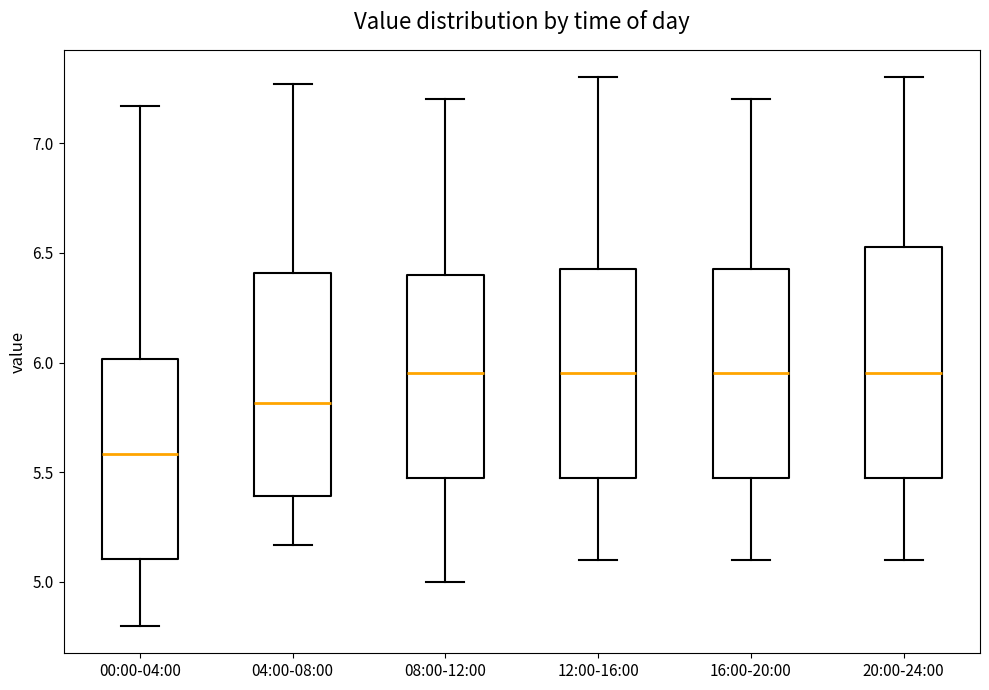

Which box has the lowest median line?

00:00-04:00